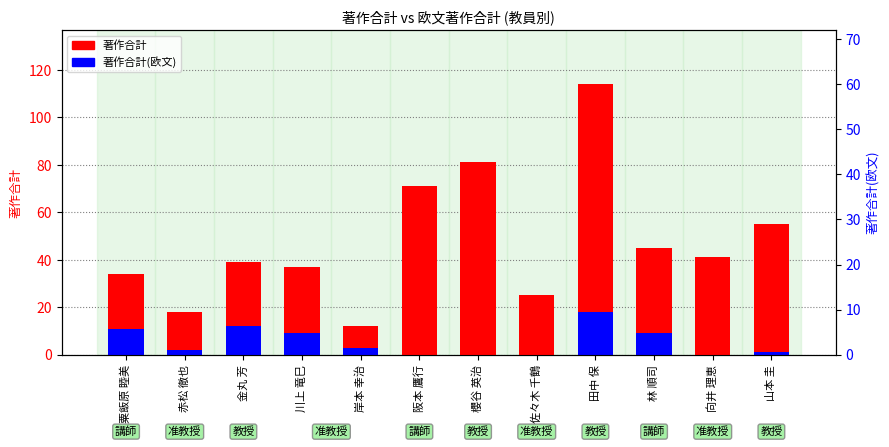

Reading left to right, transcribe all the data shown in this chart.

著作合計: 34	18	39	37	12	71	81	25	114	45	41	55
著作合計(欧文): 11	2	12	9	3	0	0	0	18	9	0	1